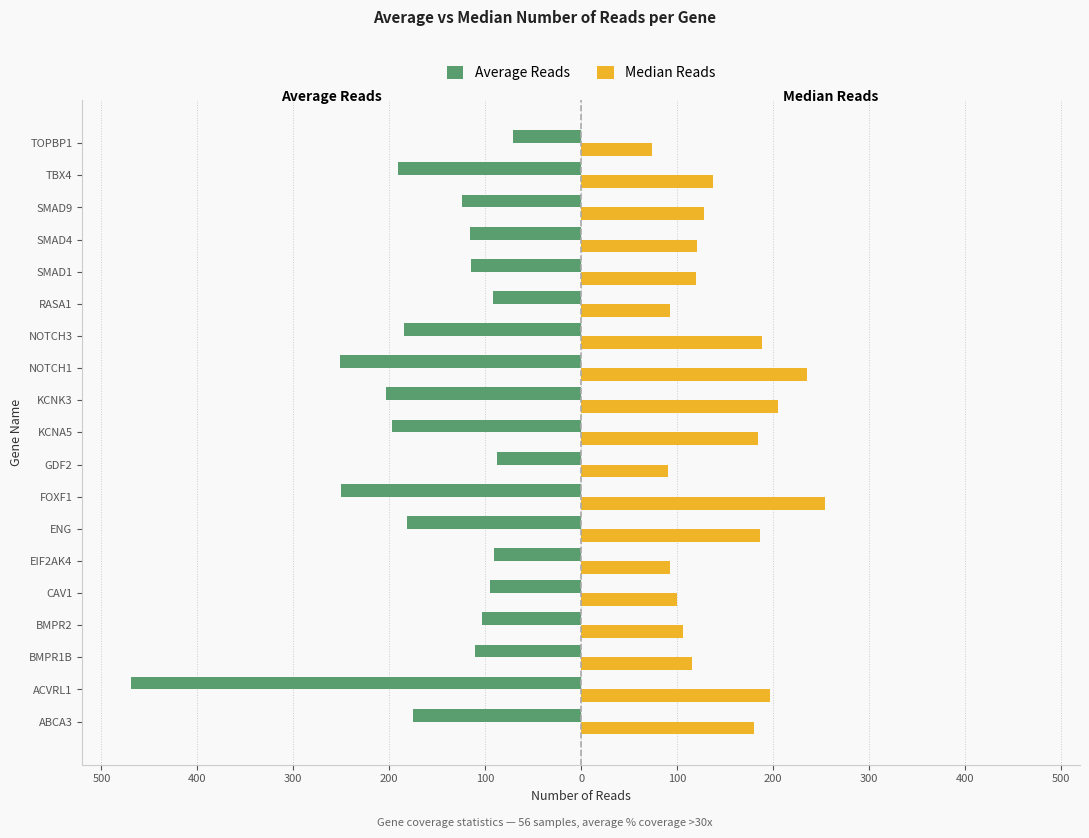

What are all the series names shown in the legend?

Average Reads, Median Reads